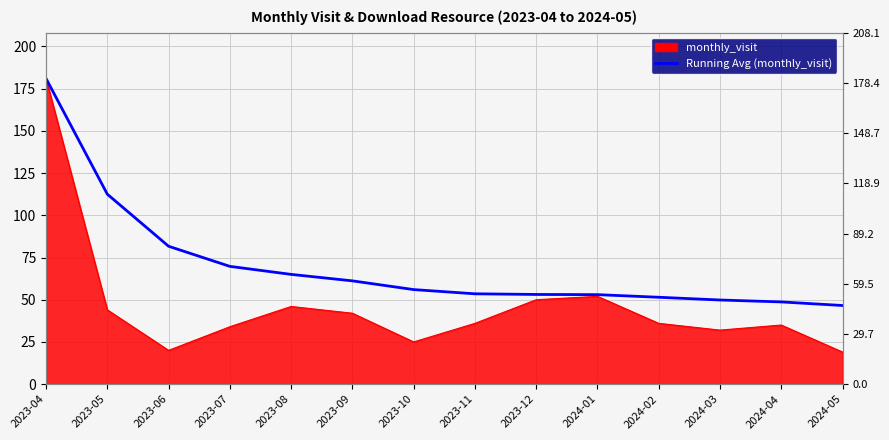

What is the difference between the maximum and minimum values?

134.4